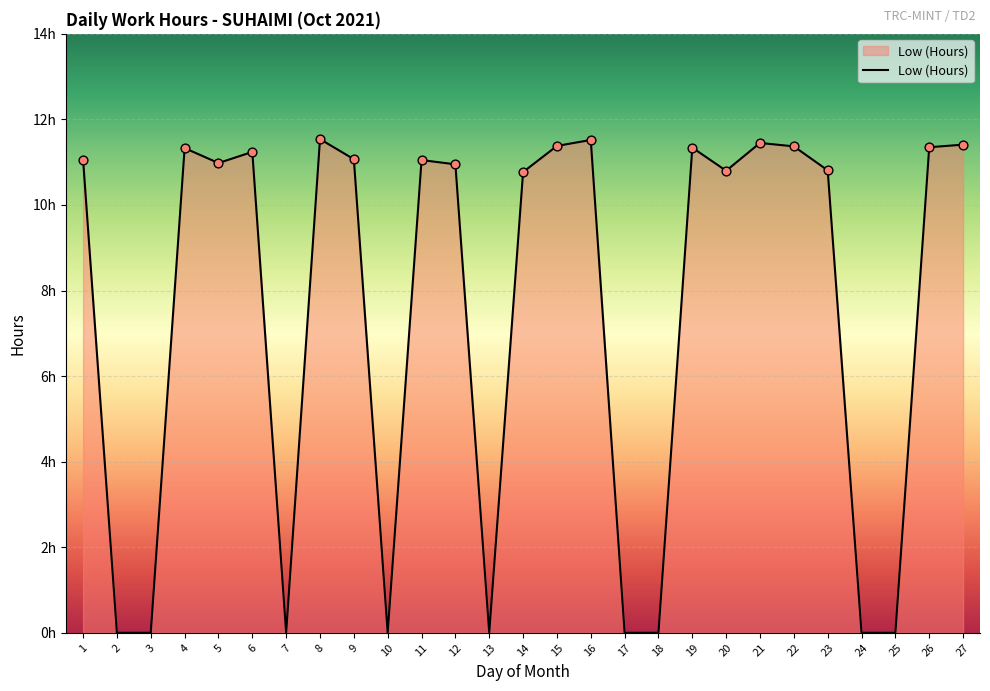

What is the change in value from 11 to 14?

-0.3